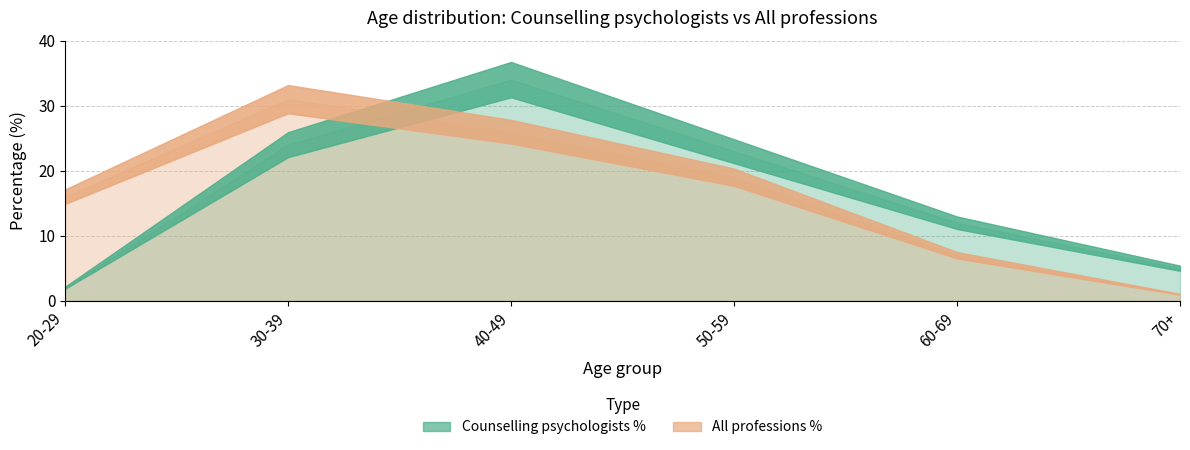

True or false: Counselling psychologists % has a value of 7 at 40-49.

False